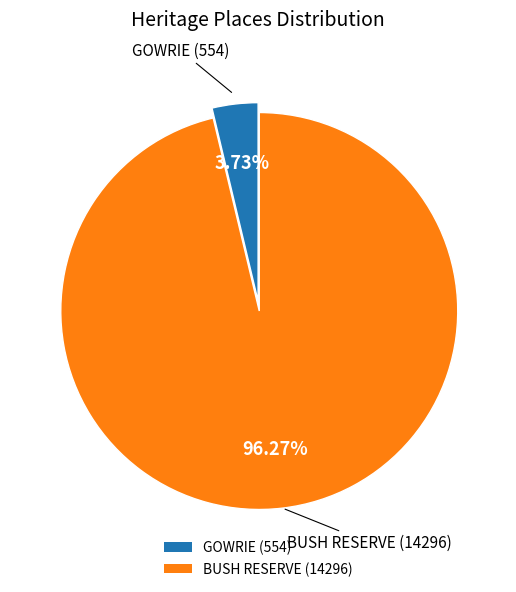

To the nearest percent, what is the average slice percentage?

50%